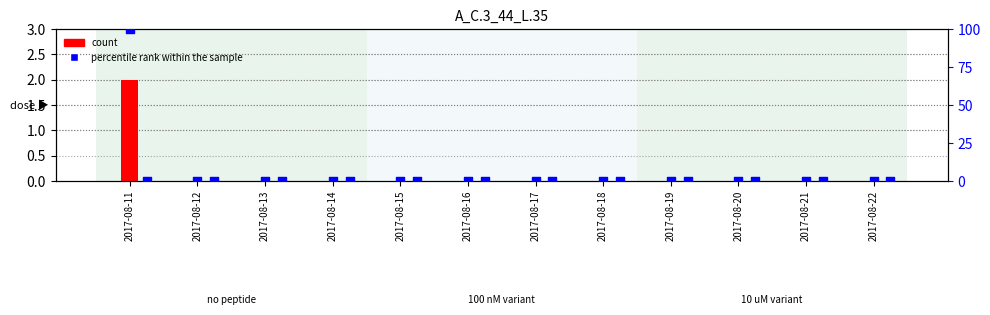

Which series contains the highest Y value?

percentile rank within the sample